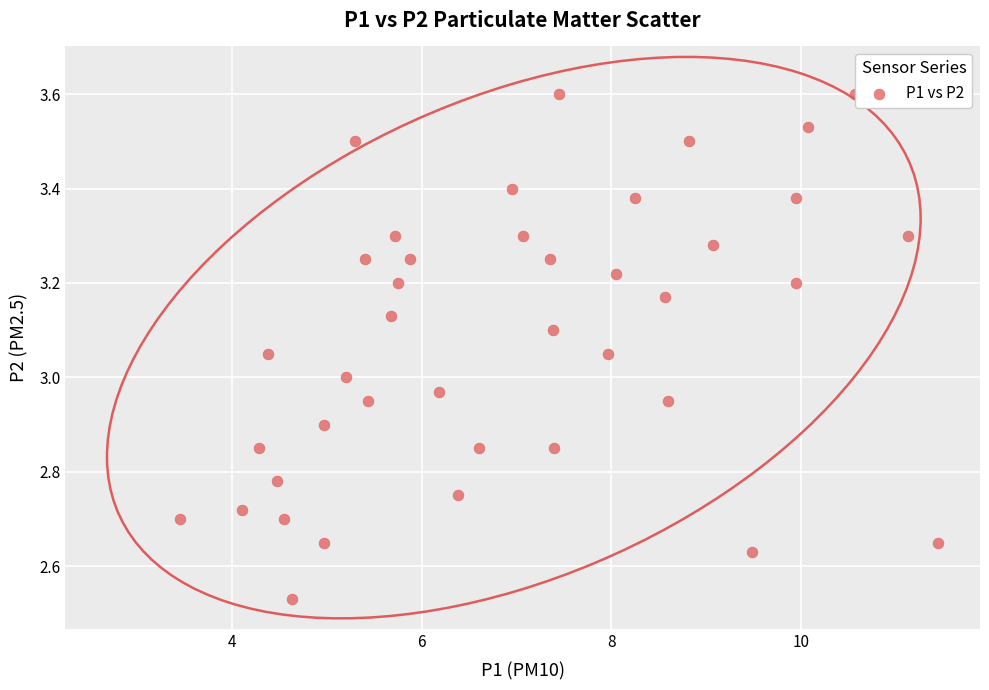

What is the range of Y values (max minus min)?

1.1